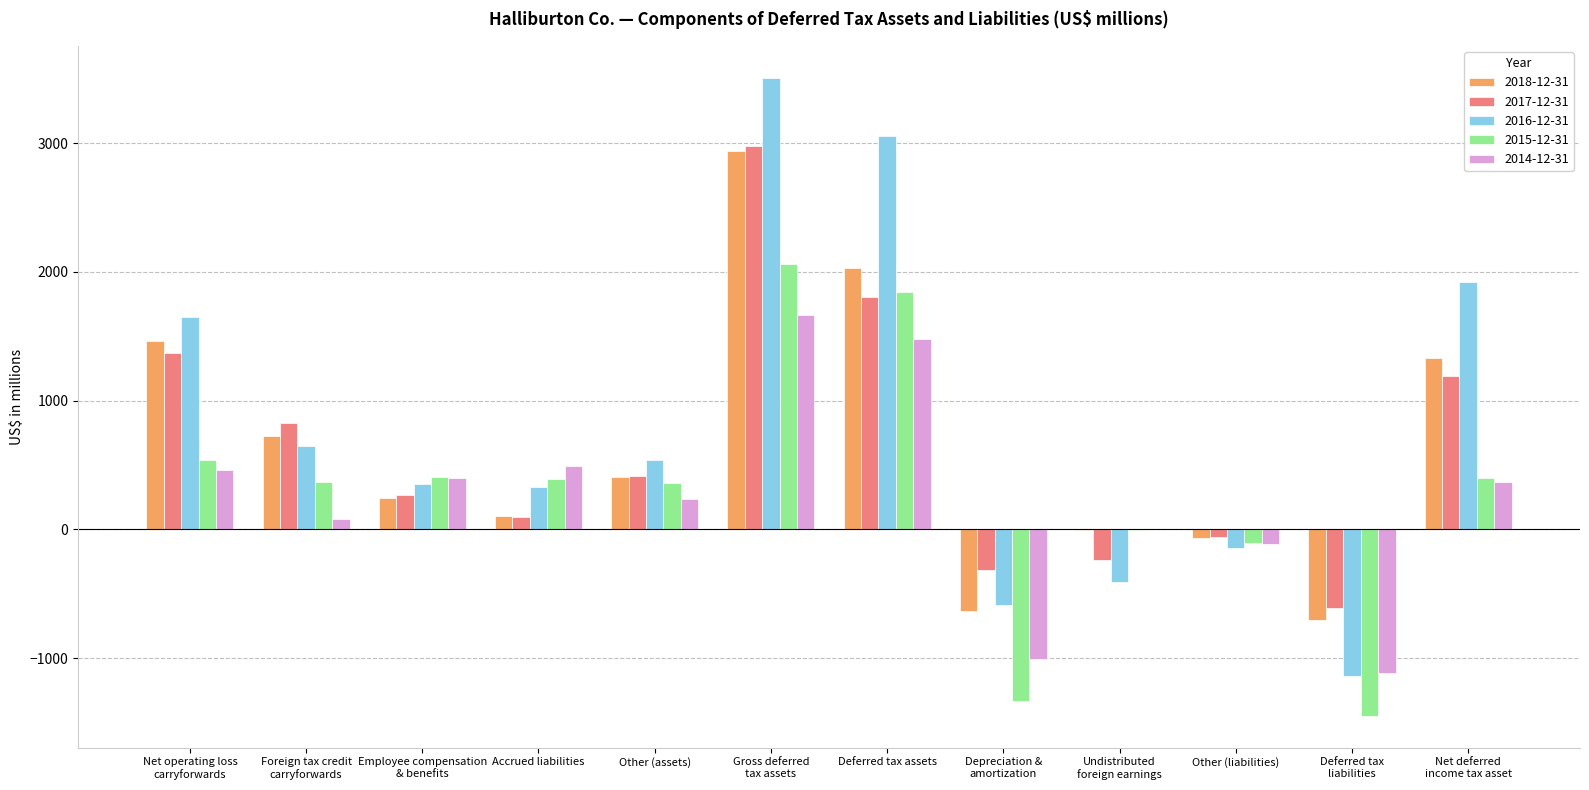

How many data points does each series have?

12